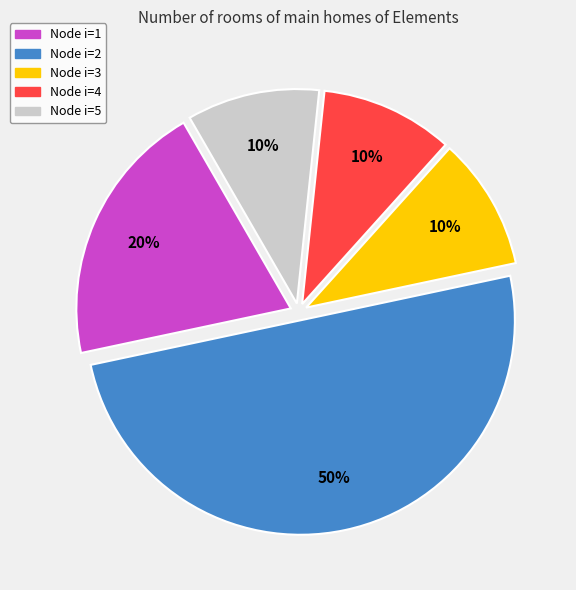

To the nearest percent, what is the average slice percentage?

20%